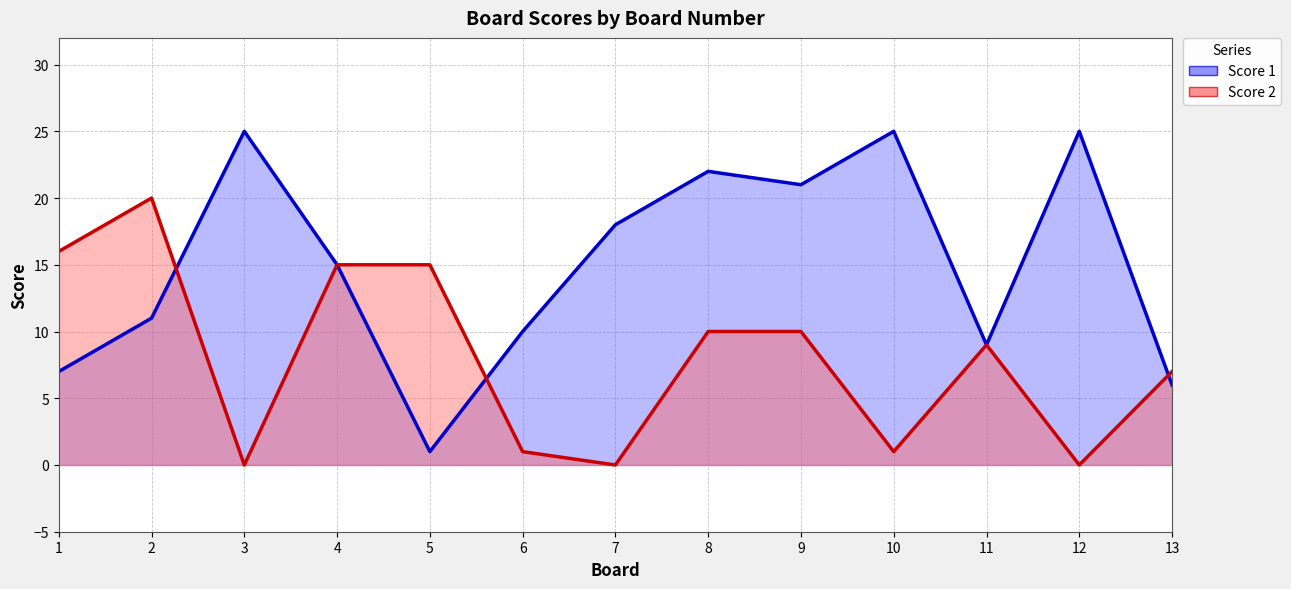

How many values in the Score 1 line series exceed 15?

6